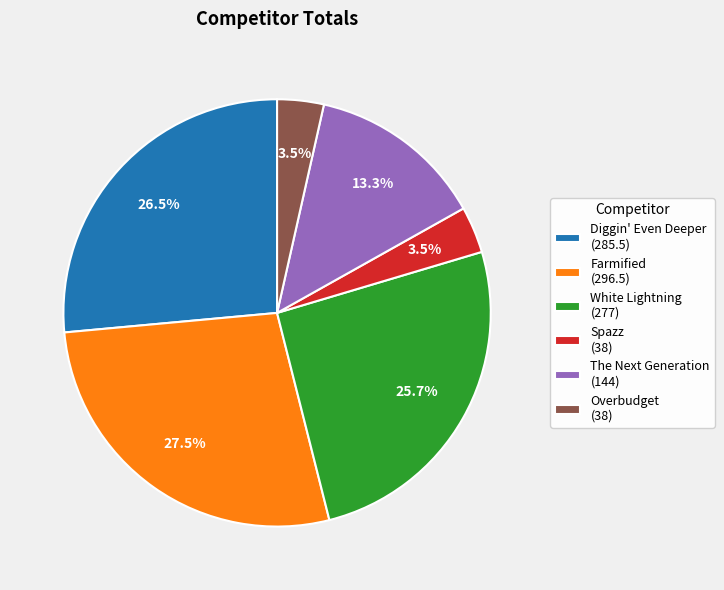

Which category has the biggest portion of the pie?

Farmified (296.5)